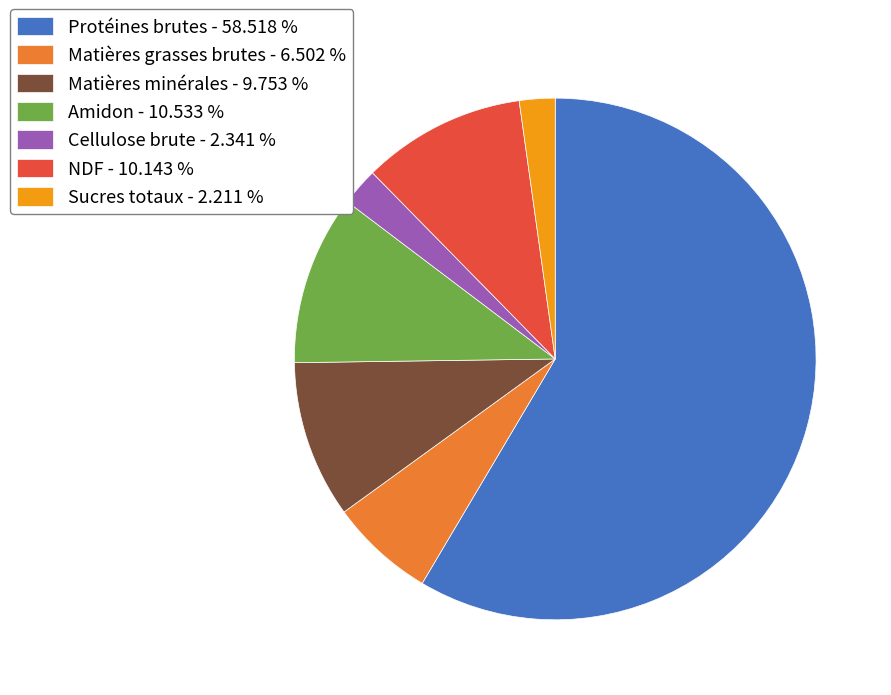

Does Protéines brutes - 58.518 % represent more than half of the total?

Yes